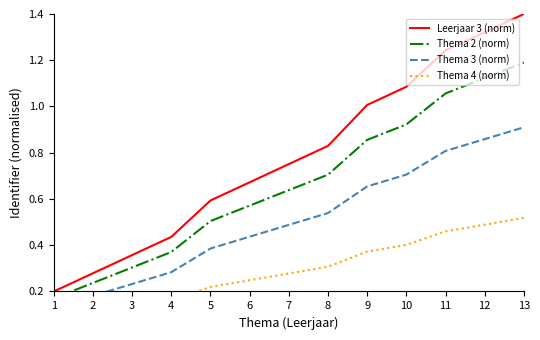

True or false: Thema 2 (norm) has more than 1 interior local peaks.

False